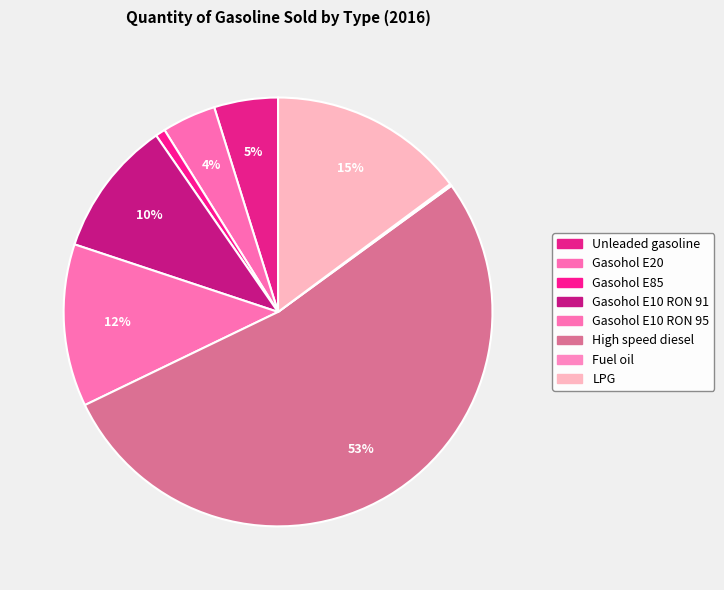

To the nearest percent, what is the difference between the Unleaded gasoline and Gasohol E85 slice percentages?

4%